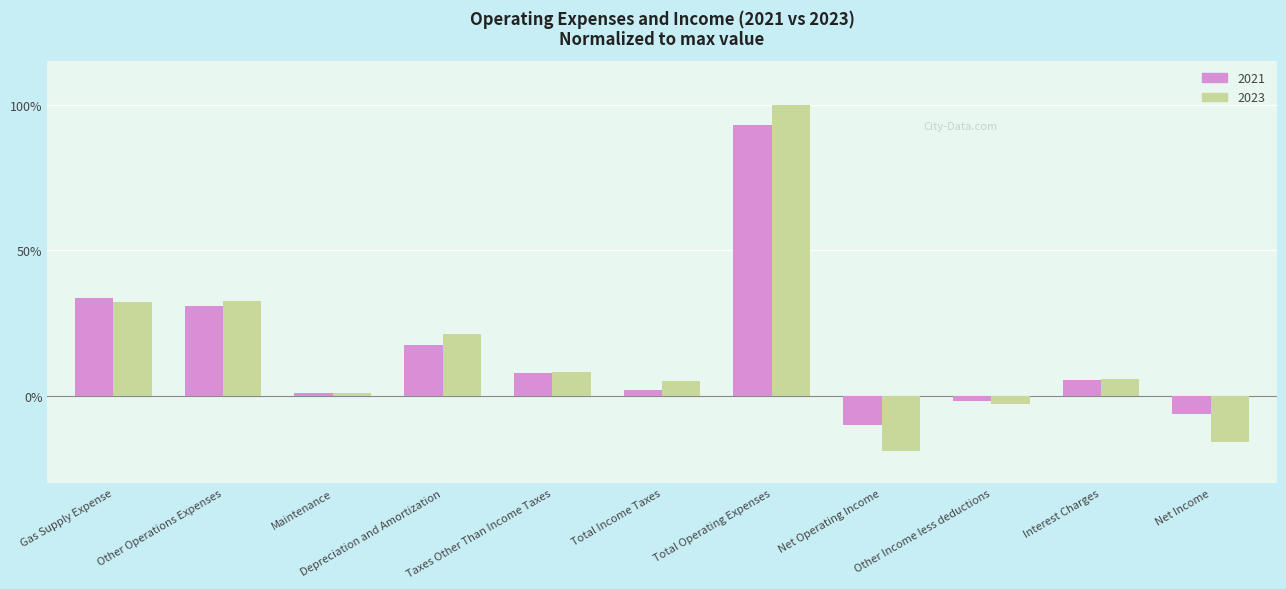

How many values in 2021 are above zero?

8